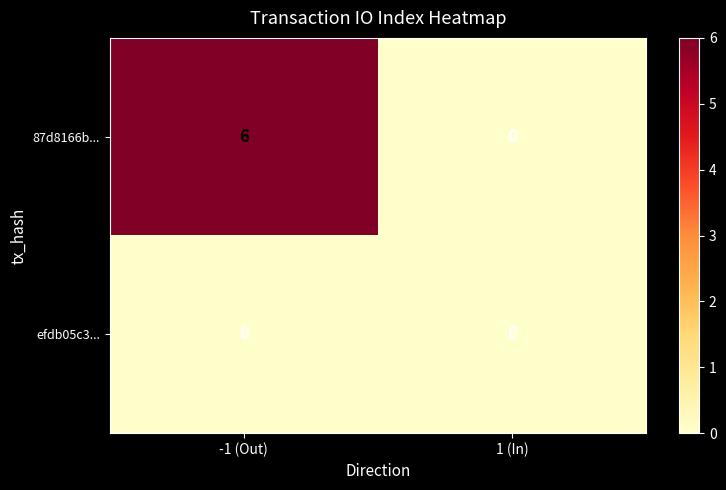

What is the difference between the 87d8166b... values at -1 (Out) and 1 (In)?

6